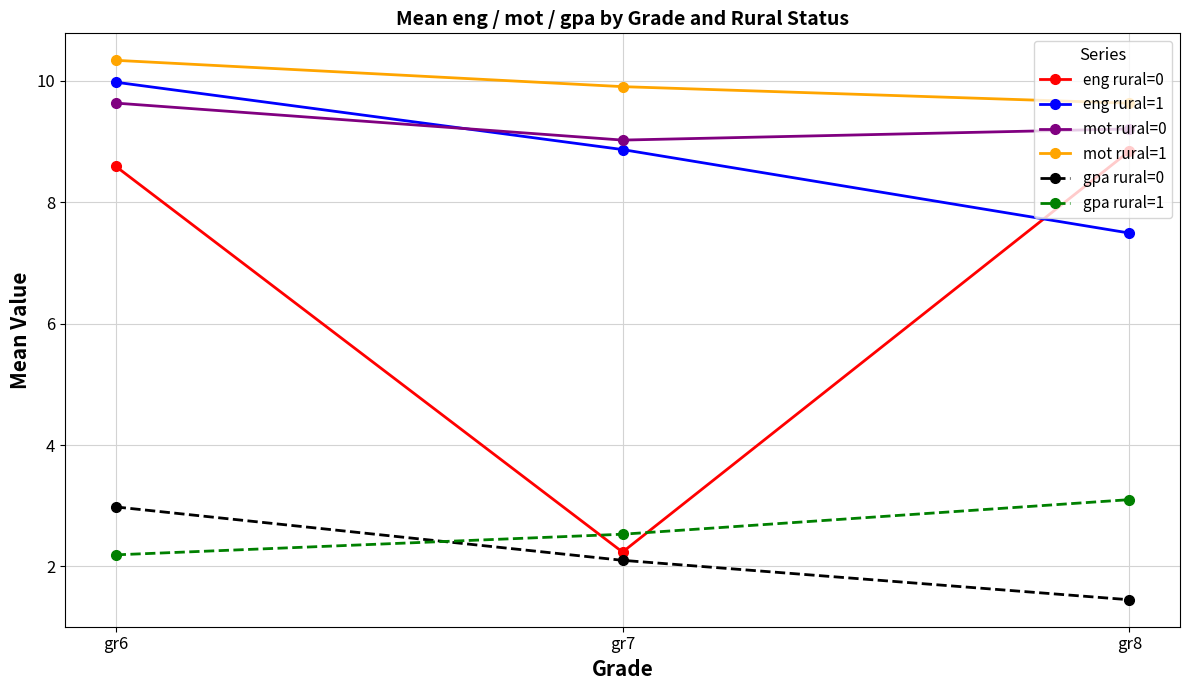

Is it true that mot rural=0 equals 2.3 at gr7?

False